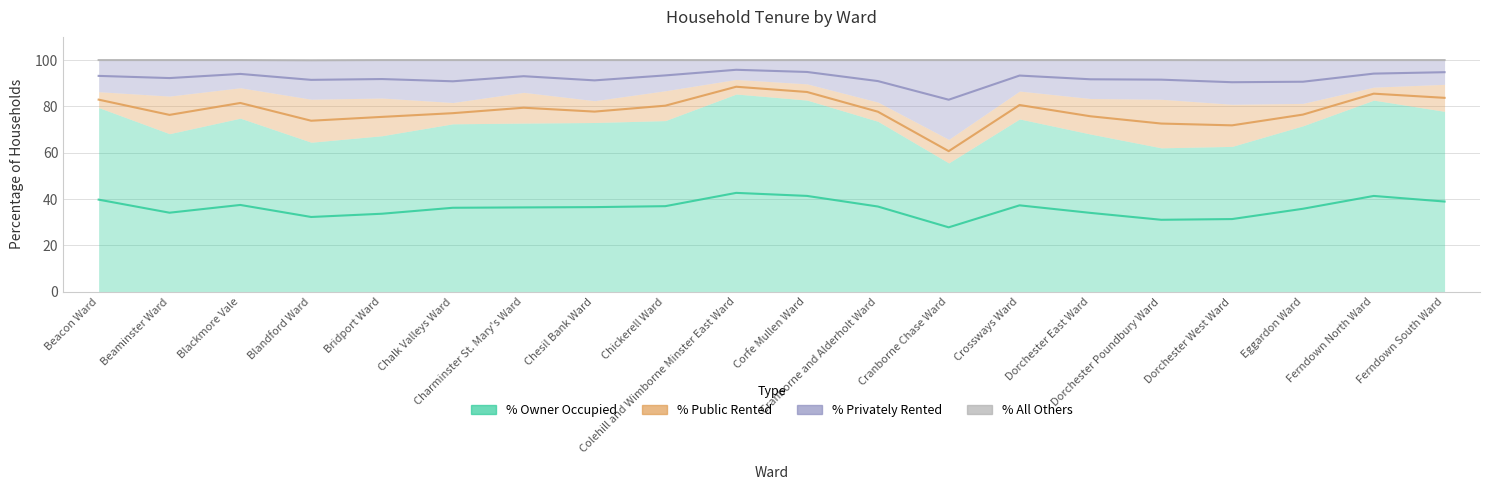

List the labels in order of % Owner Occupied value, largest first.

Colehill and Wimborne Minster East Ward, Corfe Mullen Ward, Ferndown North Ward, Beacon Ward, Ferndown South Ward, Blackmore Vale, Crossways Ward, Chickerell Ward, Cranborne and Alderholt Ward, Chesil Bank Ward, Charminster St. Mary's Ward, Chalk Valleys Ward, Eggardon Ward, Beaminster Ward, Dorchester East Ward, Bridport Ward, Blandford Ward, Dorchester West Ward, Dorchester Poundbury Ward, Cranborne Chase Ward